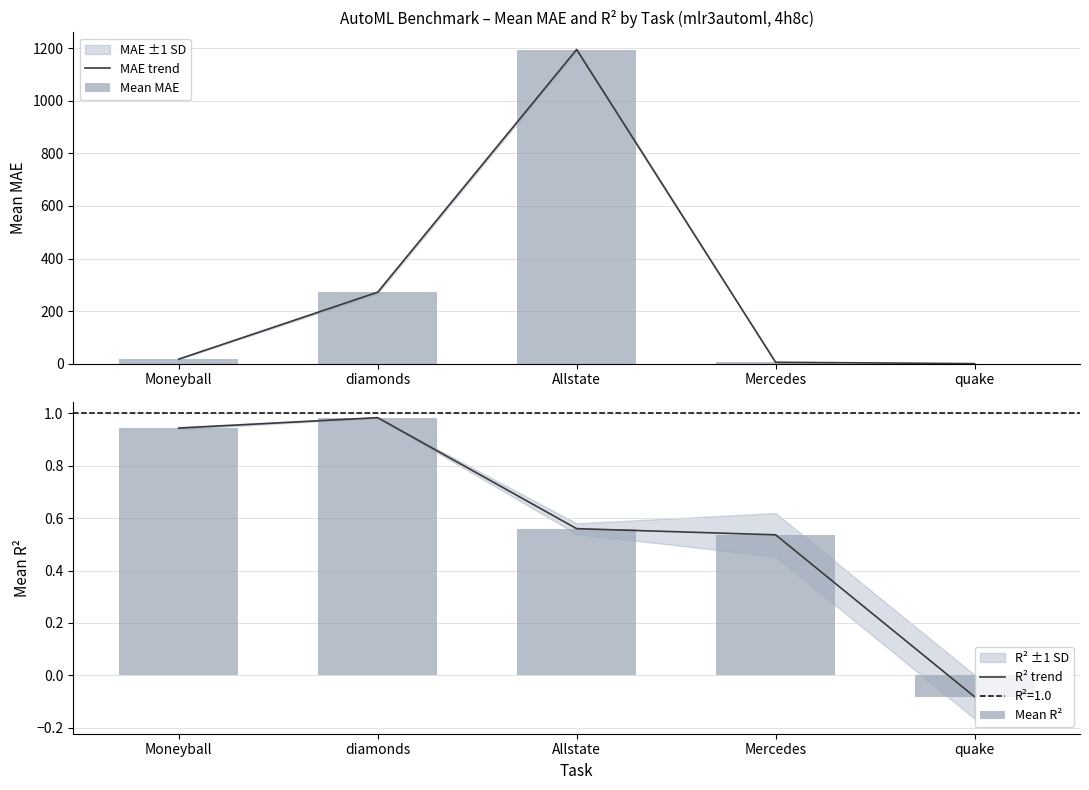

How many values in Mean R² are below zero?

1